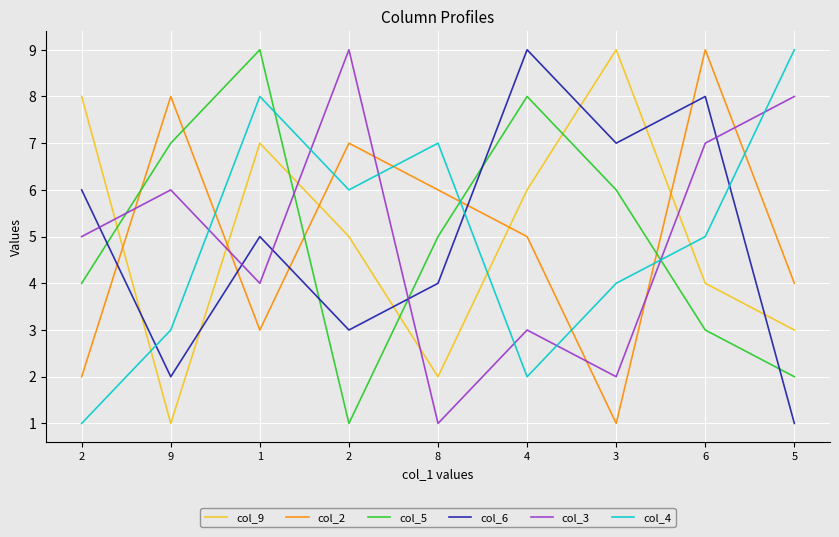

What is the minimum value shown in the chart?

1